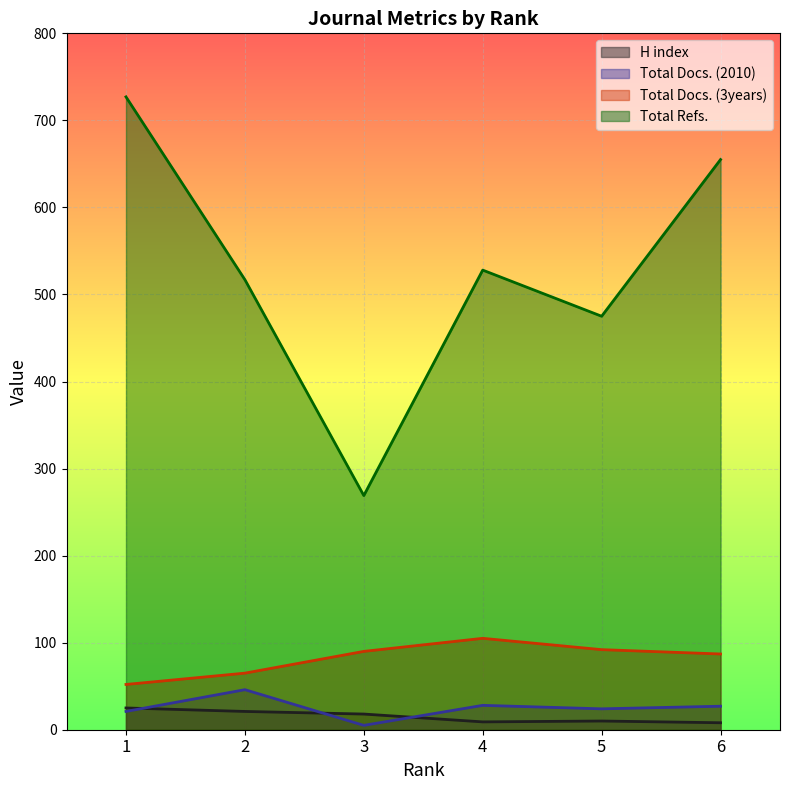

What is the difference between the H index values at 6 and 5?

2